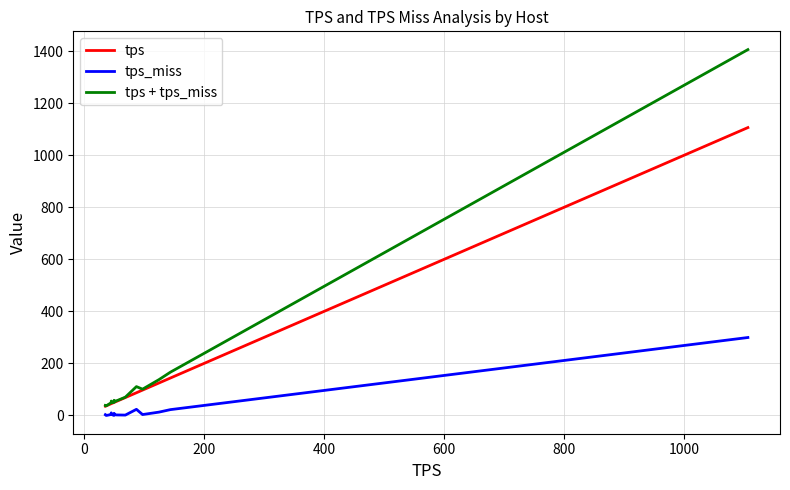

What is the greatest value displayed?

1406.4